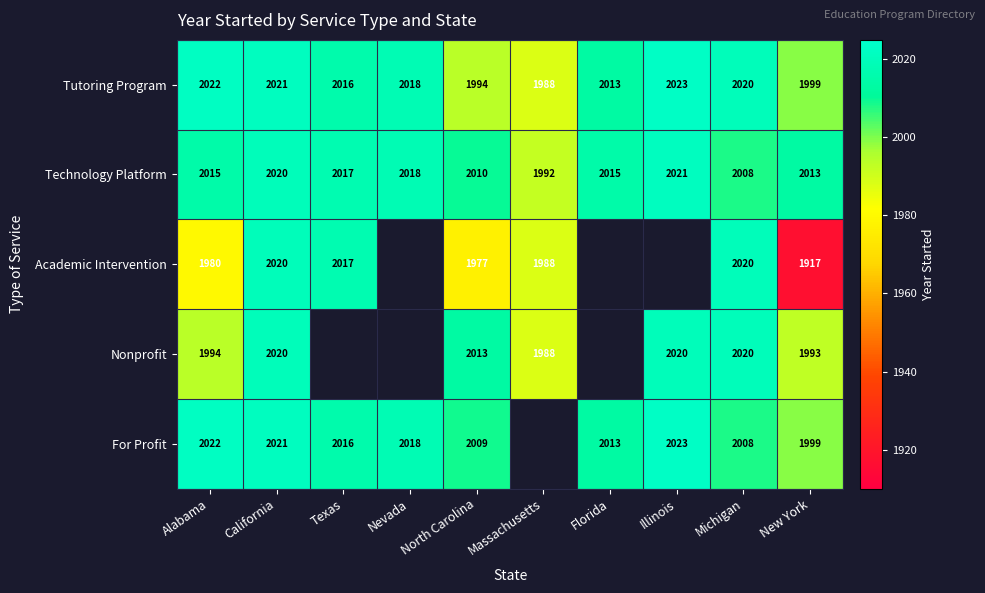

At which label is Technology Platform closest to 2006?

Michigan